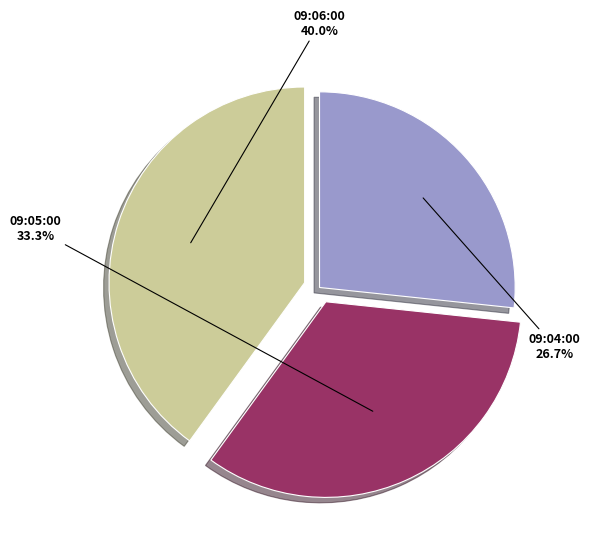

Does any single category account for the majority?

No